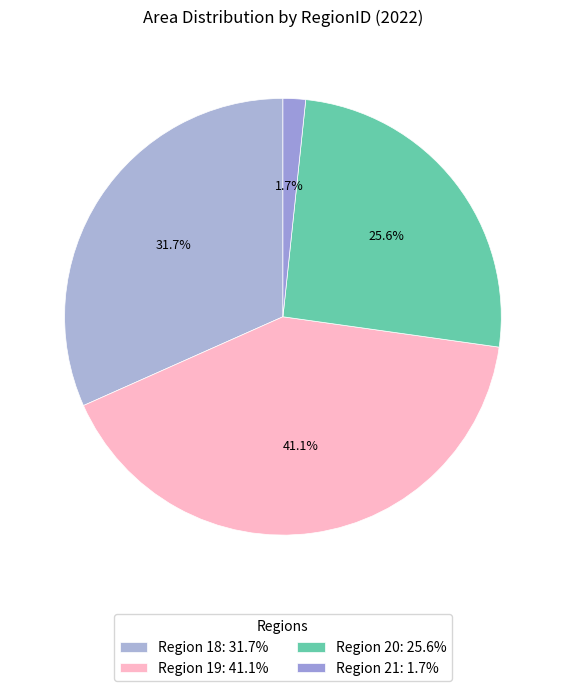

Count the number of slices in the pie.

4